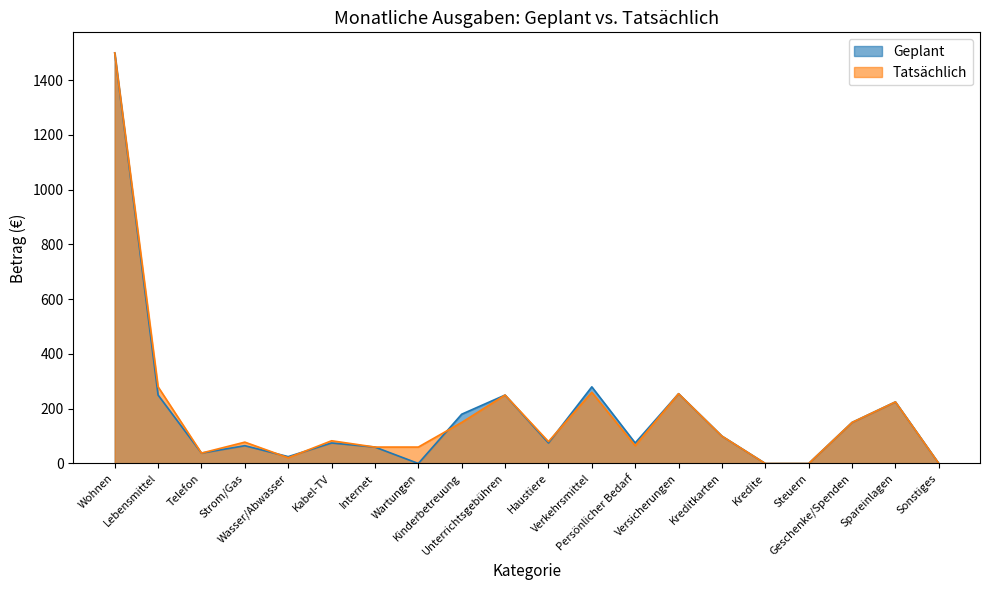

Between which two adjacent categories do Geplant and Tatsächlich first intersect?

Strom/Gas and Wasser/Abwasser